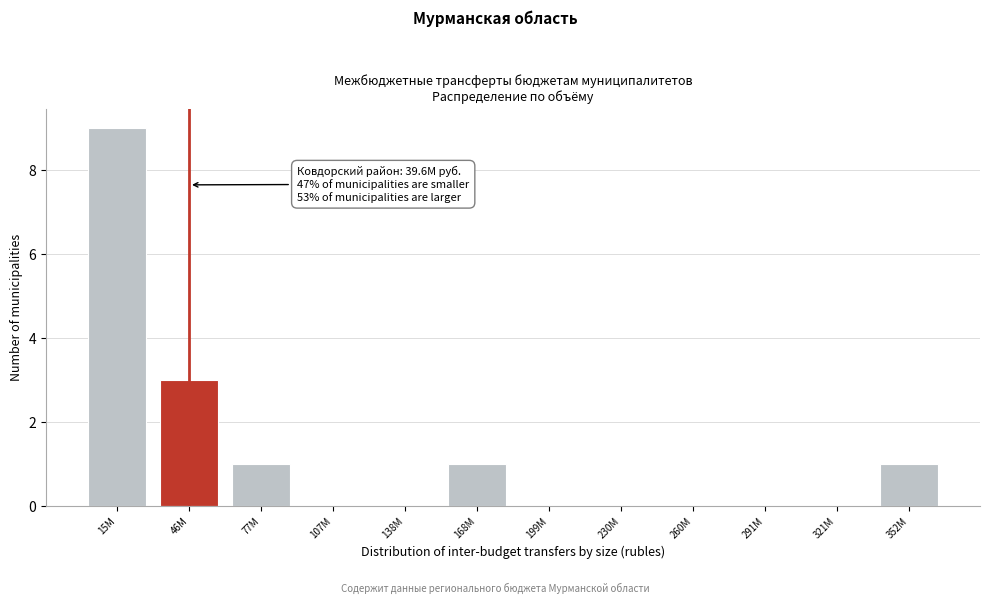

Reading right to left, list all the values displayed in this chart.

352M=1	321M=0	291M=0	260M=0	230M=0	199M=0	168M=1	138M=0	107M=0	77M=1	46M=3	15M=9